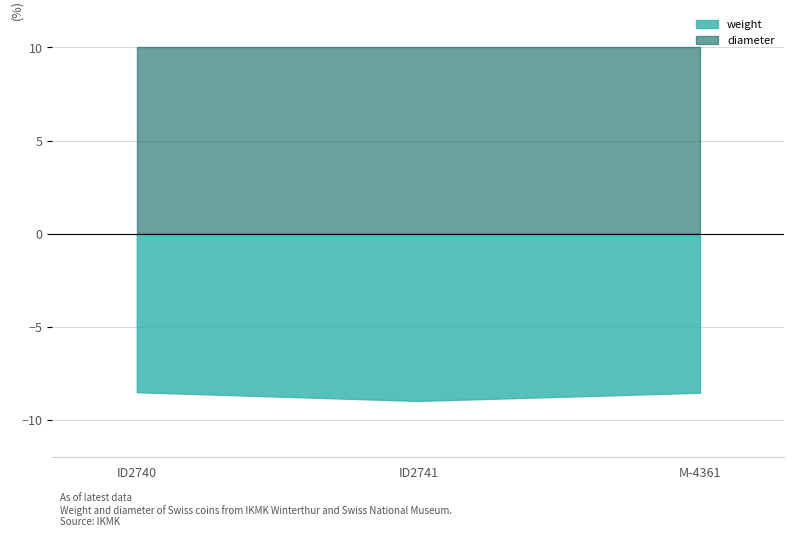

Does the chart display data point markers on the line(s)?

No